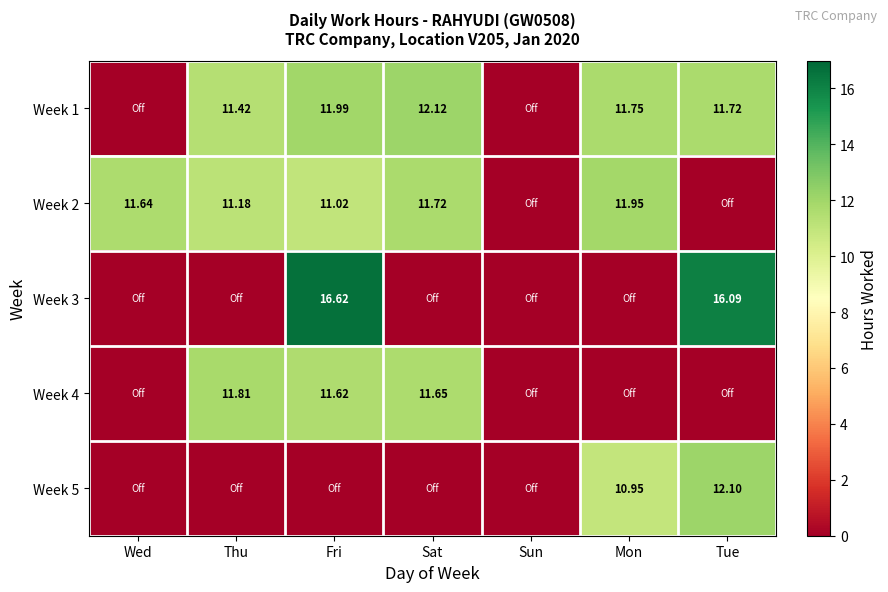

True or false: Week 1 has a value of 11.8 at Mon.

True